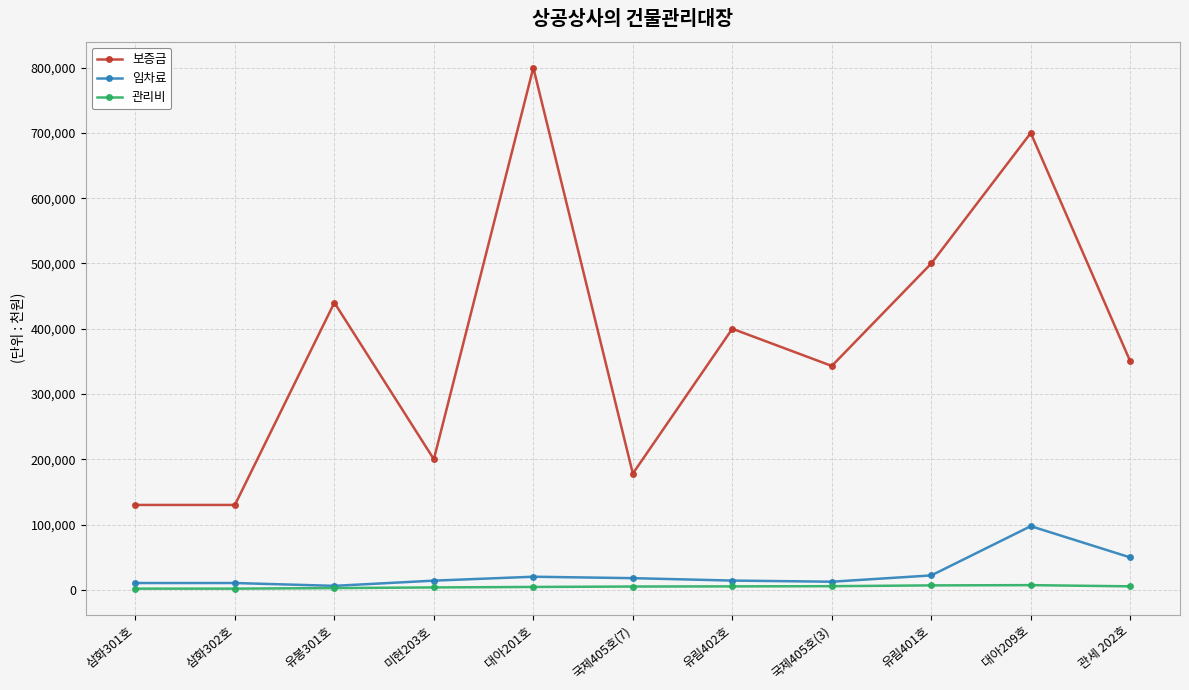

At how many categories does at least one series exceed 644390?

2